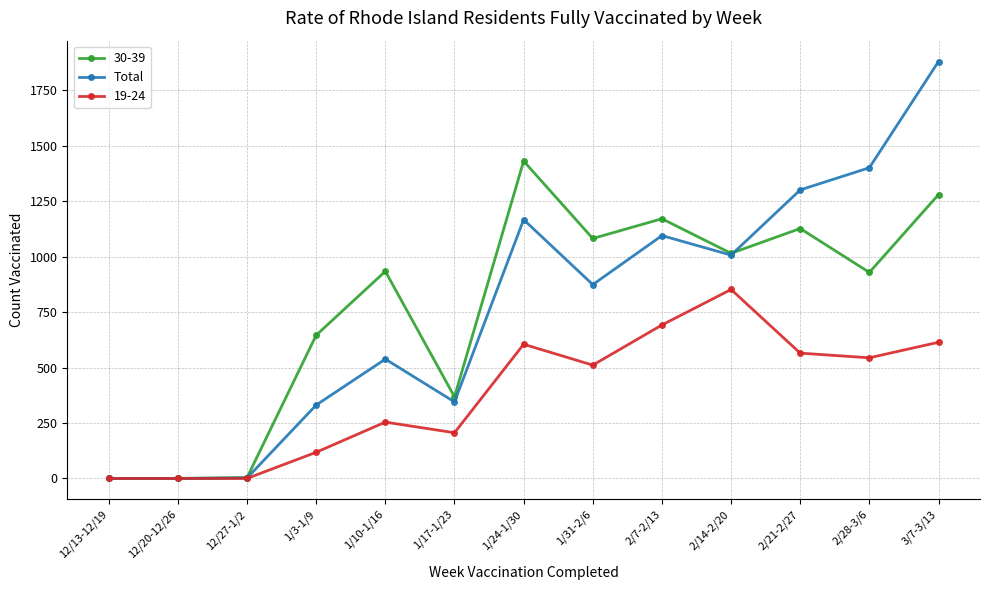

At which category is the sum across all series the highest?

3/7-3/13